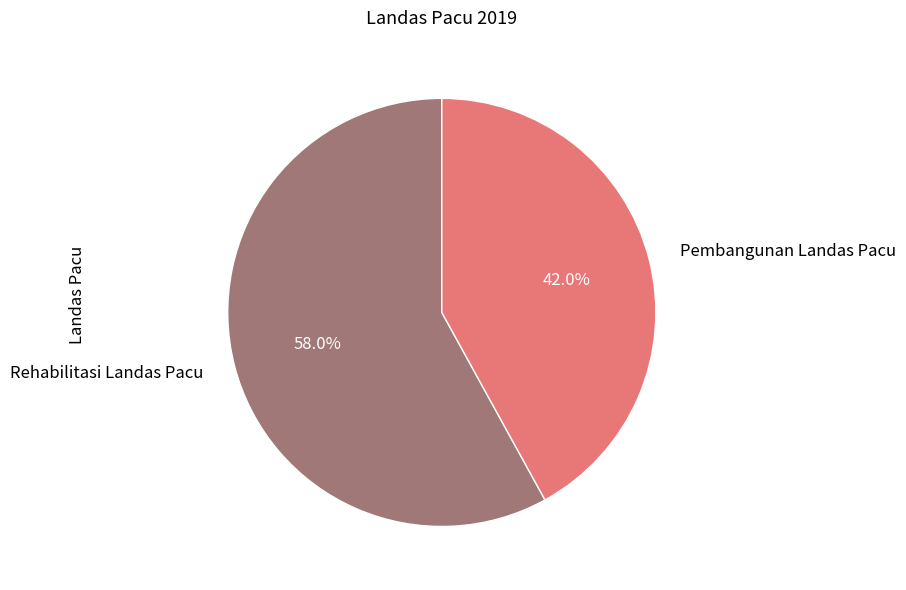

Is there a majority slice in this chart?

Yes